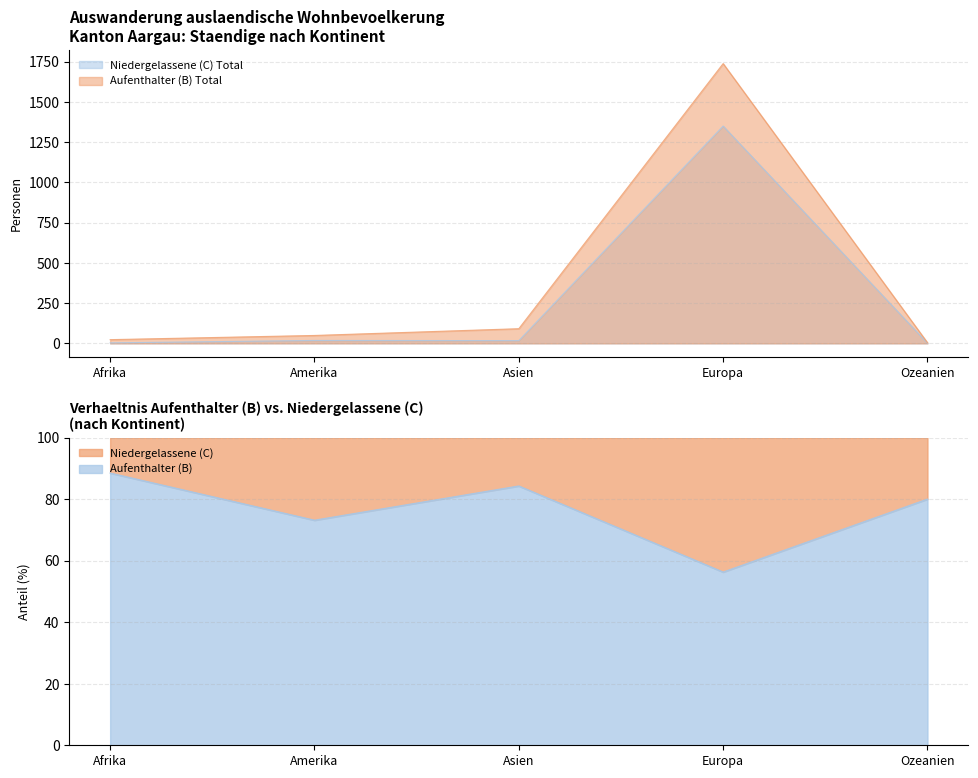

At which label is Niedergelassene (C) Total closest to 675?

Amerika